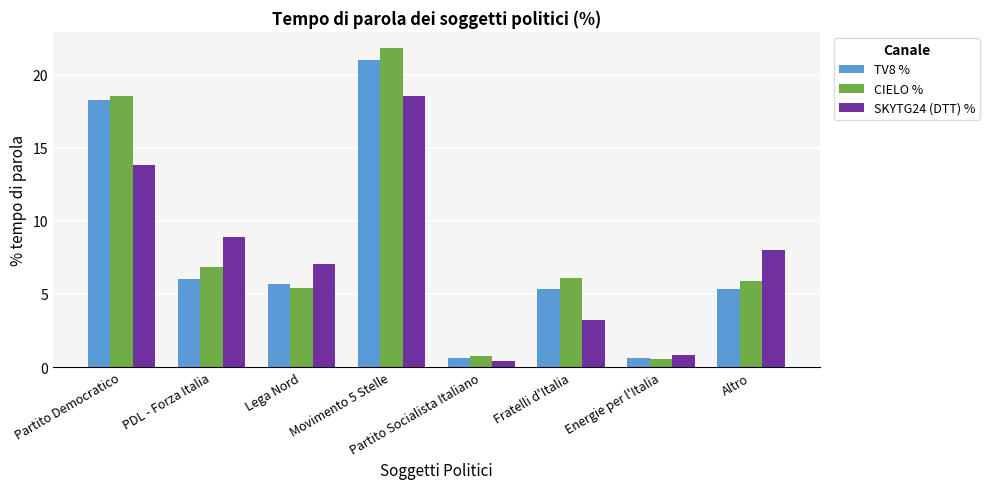

Does the chart contain stacked bars?

No